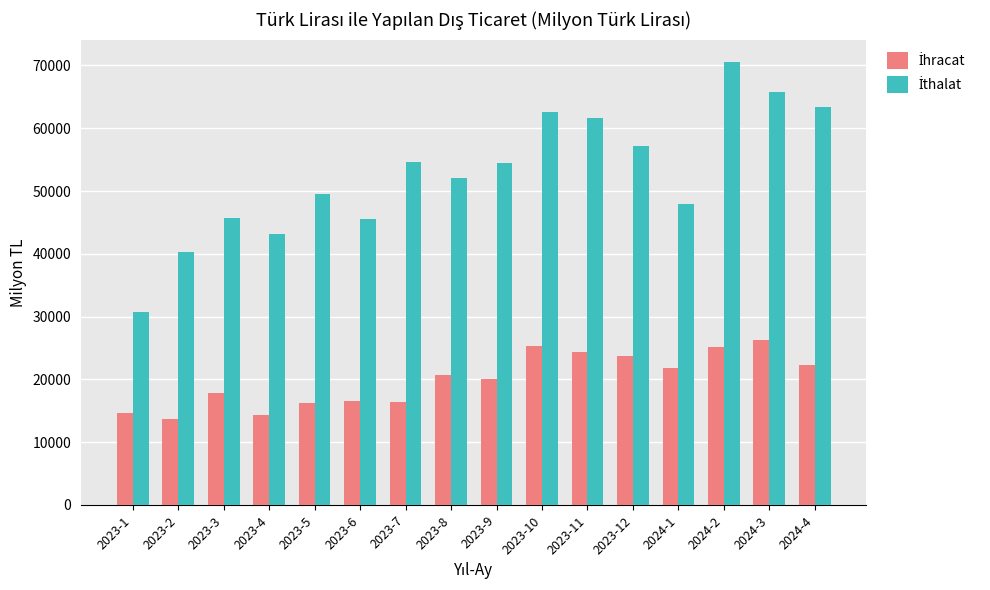

What is the difference between the highest and lowest values at 2024-3?

39470.7